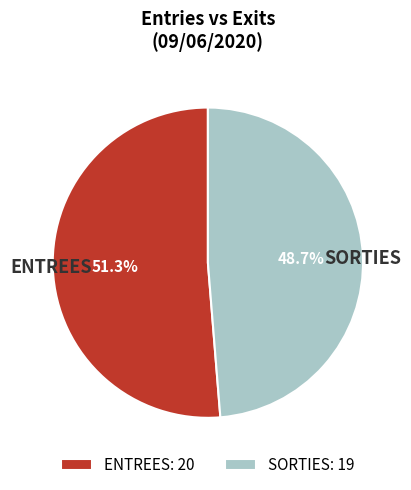

Between SORTIES and ENTREES, which is larger?

ENTREES